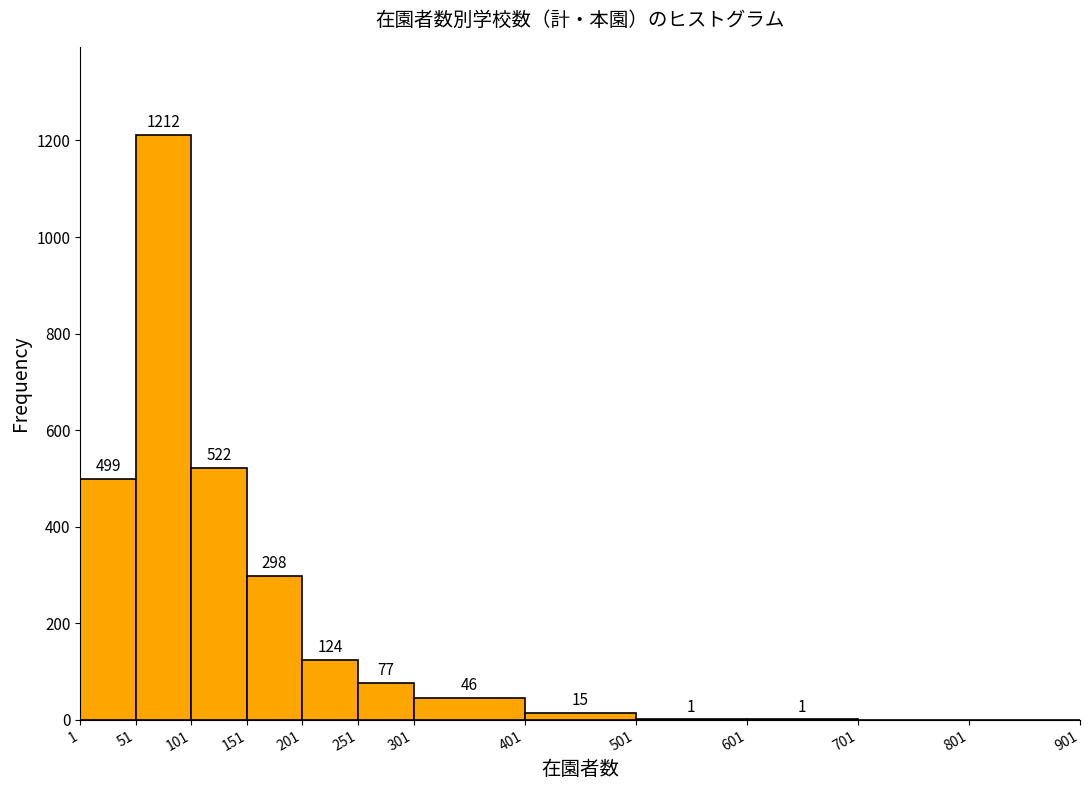

Which range on the x-axis has the tallest bar?

51 to 101